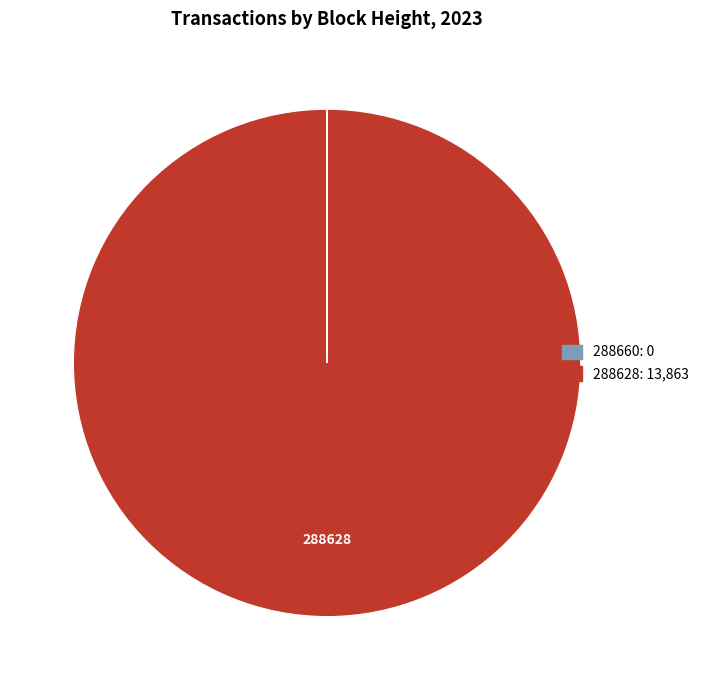

The 288628 slice represents 100% of the pie. True or false?

True